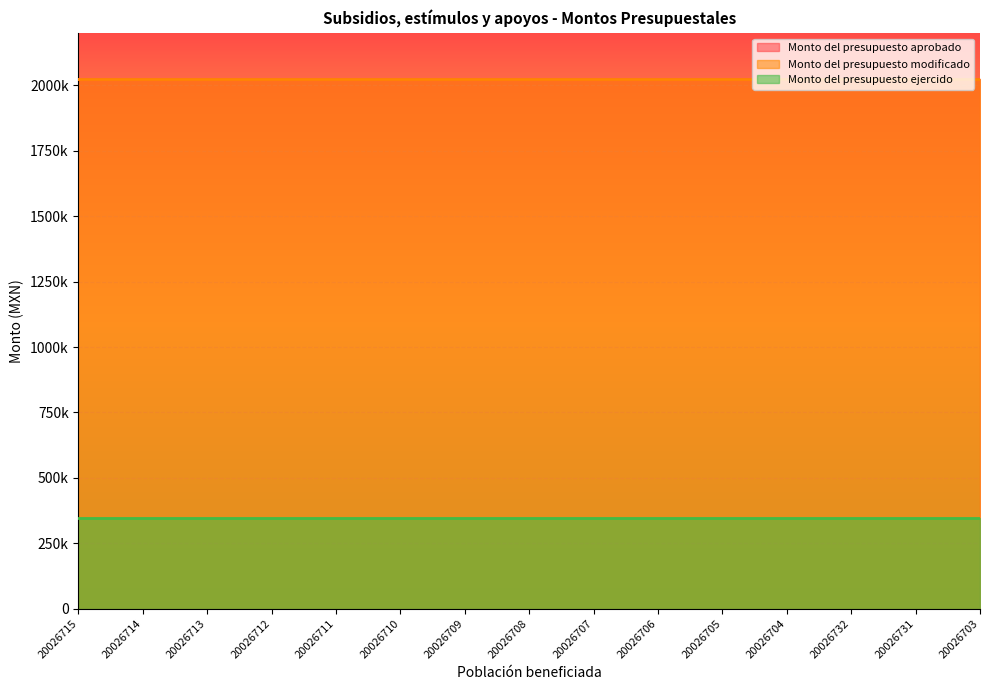

What is the minimum value shown in the chart?

348000